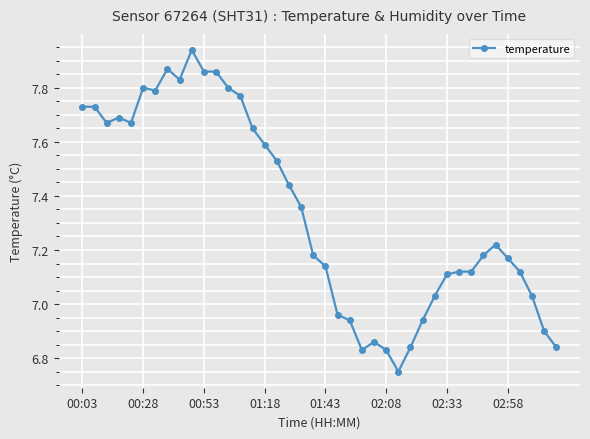

Is this an area chart (filled region under the line)?

No